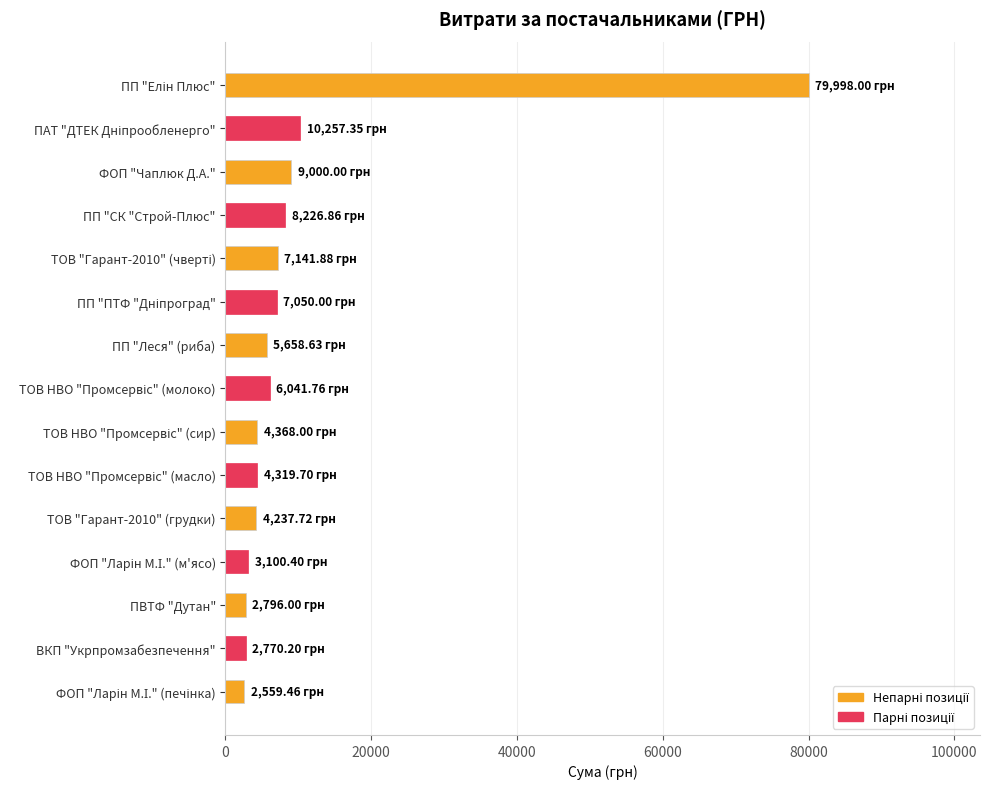

What is the label of the 7th bar from the top?

ПП "Леся" (риба)